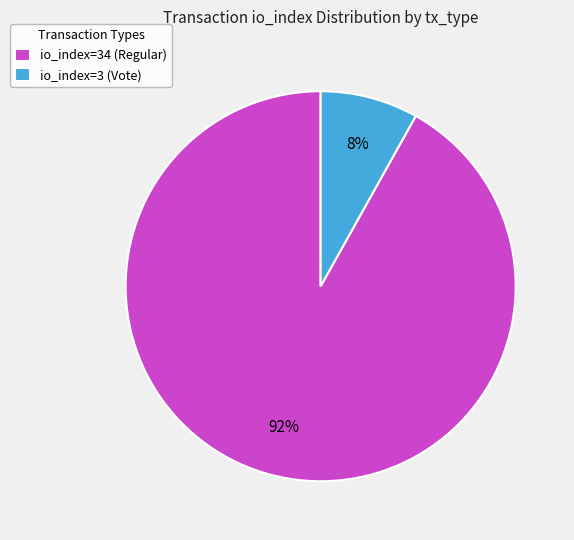

Combined, do io_index=34 (Regular) and io_index=3 (Vote) account for over 50%?

Yes